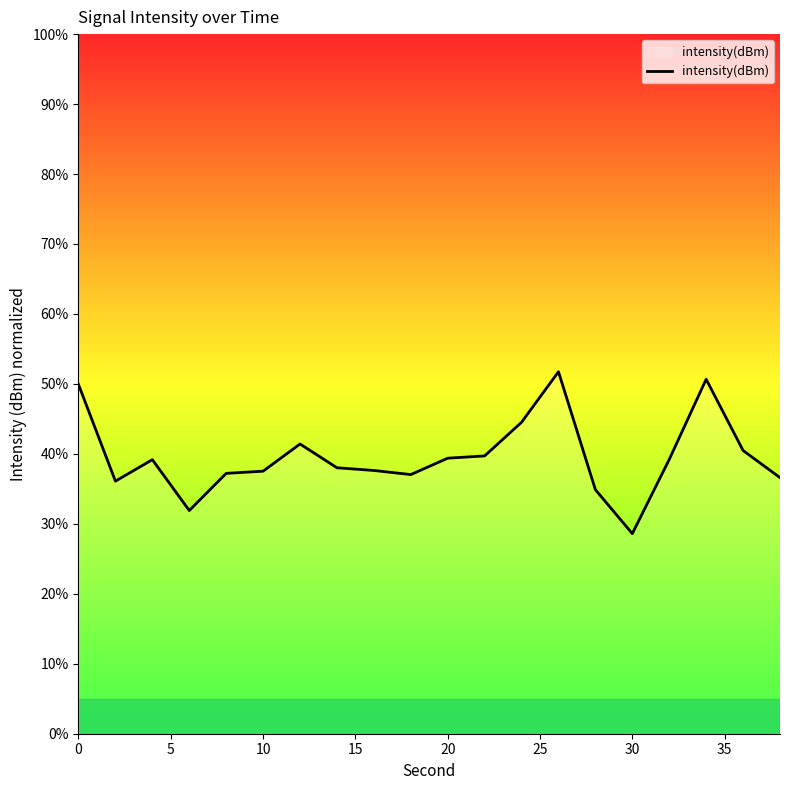

What is the difference between the maximum and minimum values?

23.1